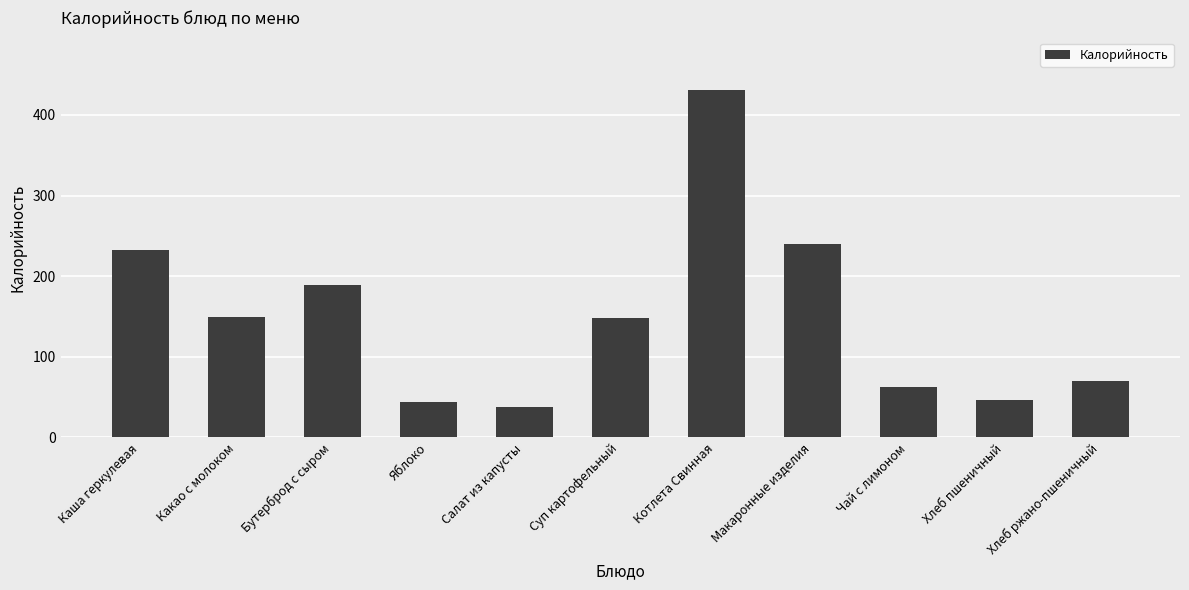

Is it true that the value at Яблоко is 12.3?

False